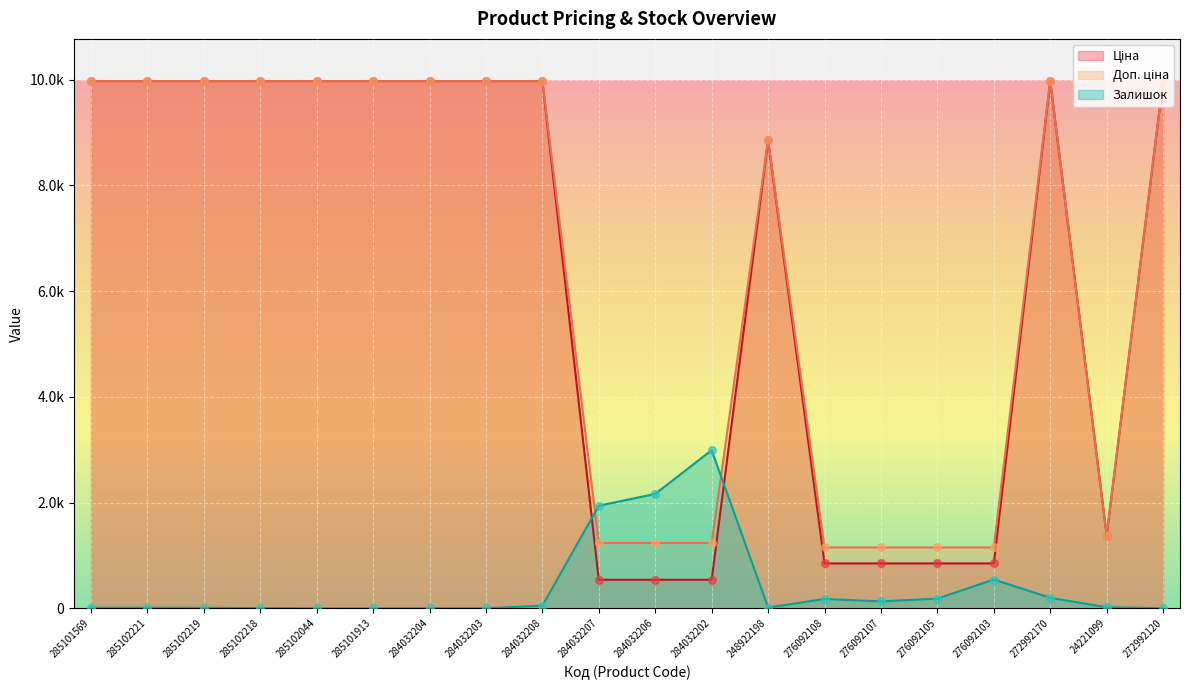

At how many categories does at least one series exceed 6081?

12